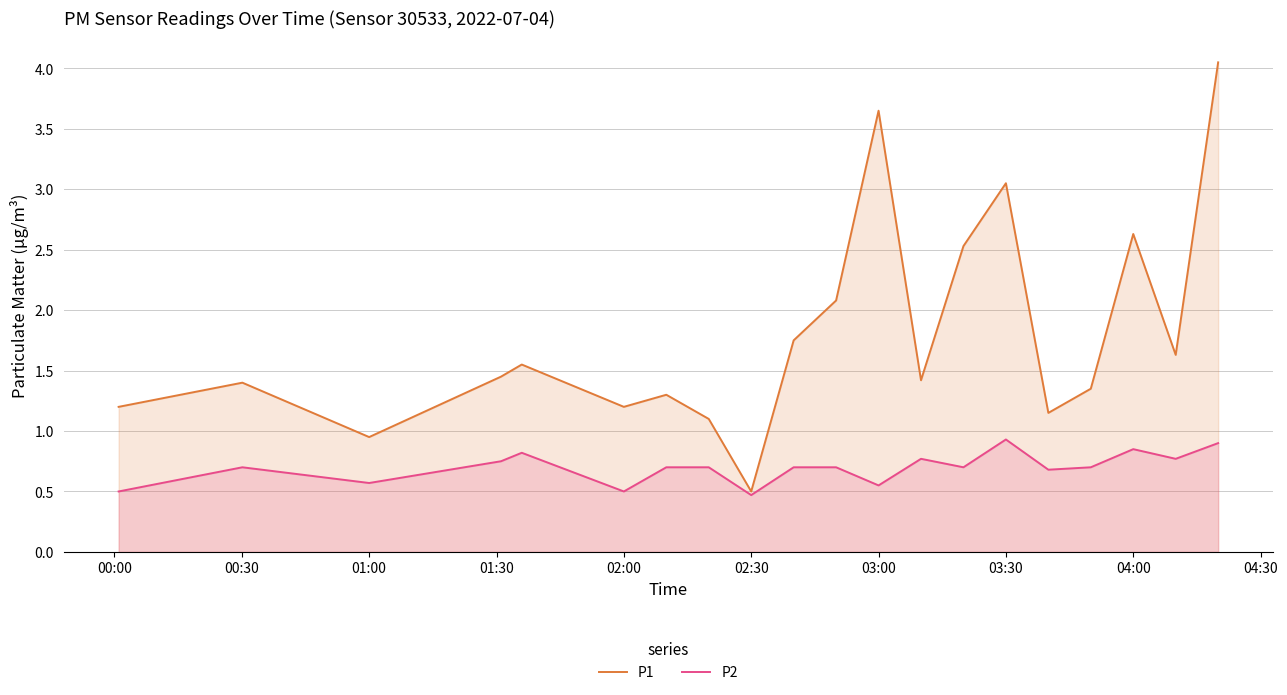

True or false: P2 and P1 cross at least once.

False